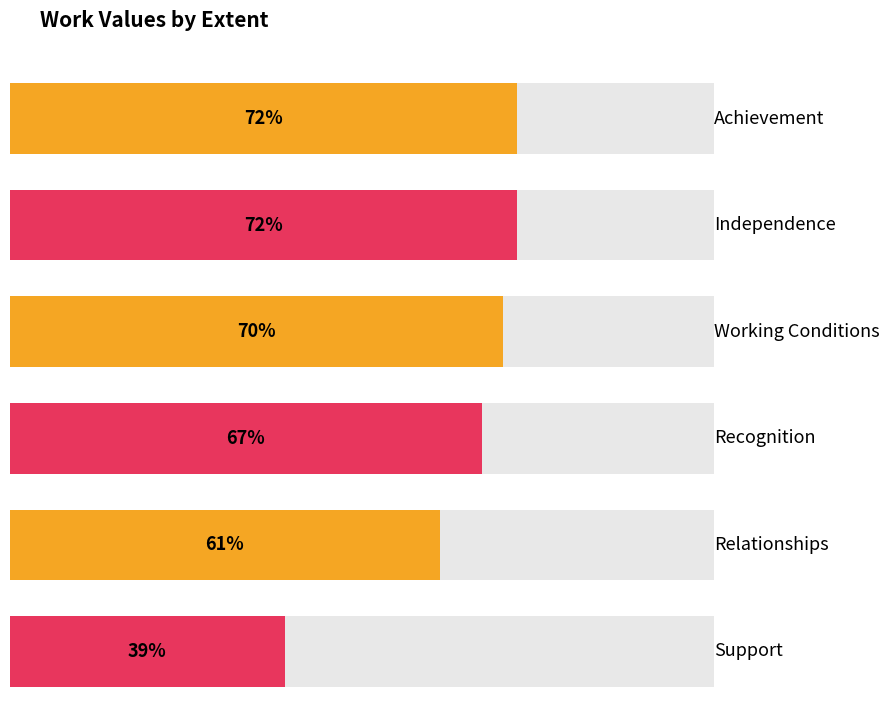

What is the label of the 2nd bar from the left?

Independence